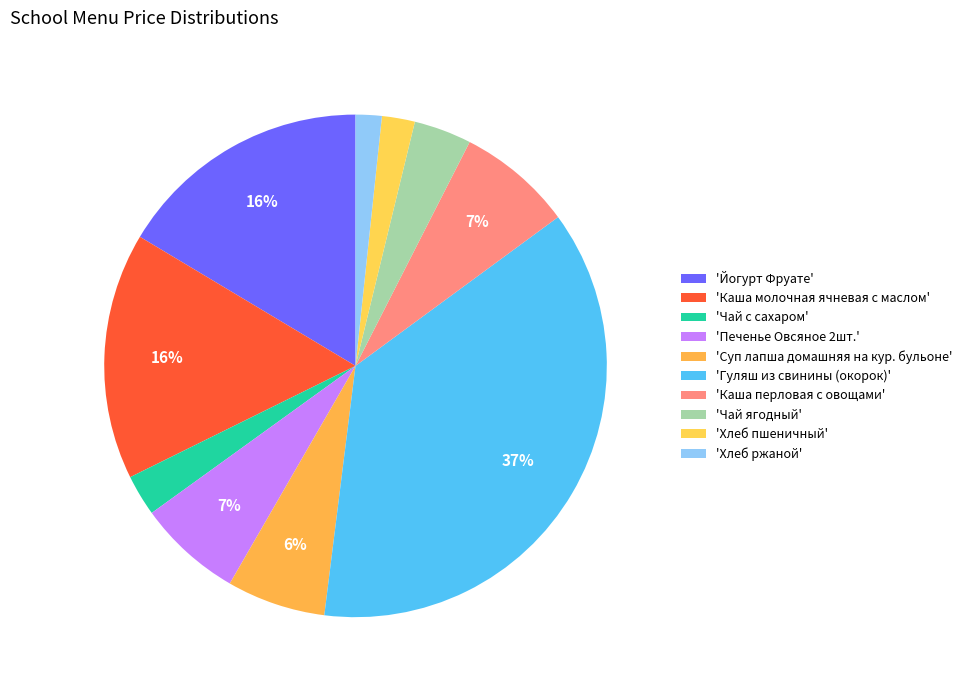

Count the number of slices in the pie.

10